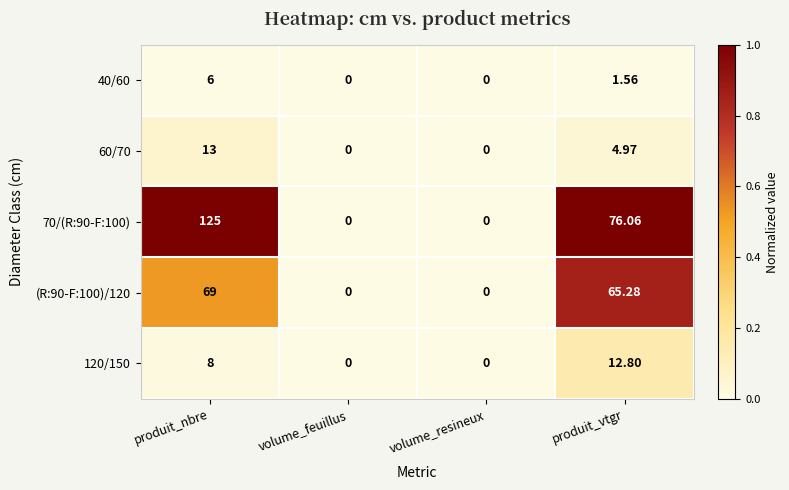

Count the number of data series in this chart.

5